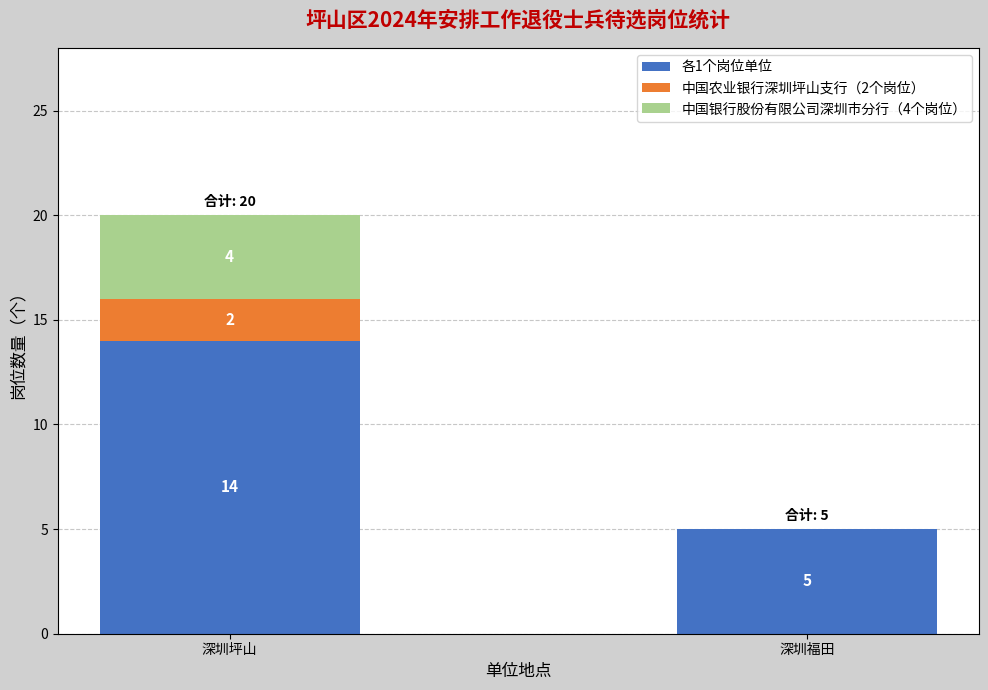

Count the number of data series in this chart.

3